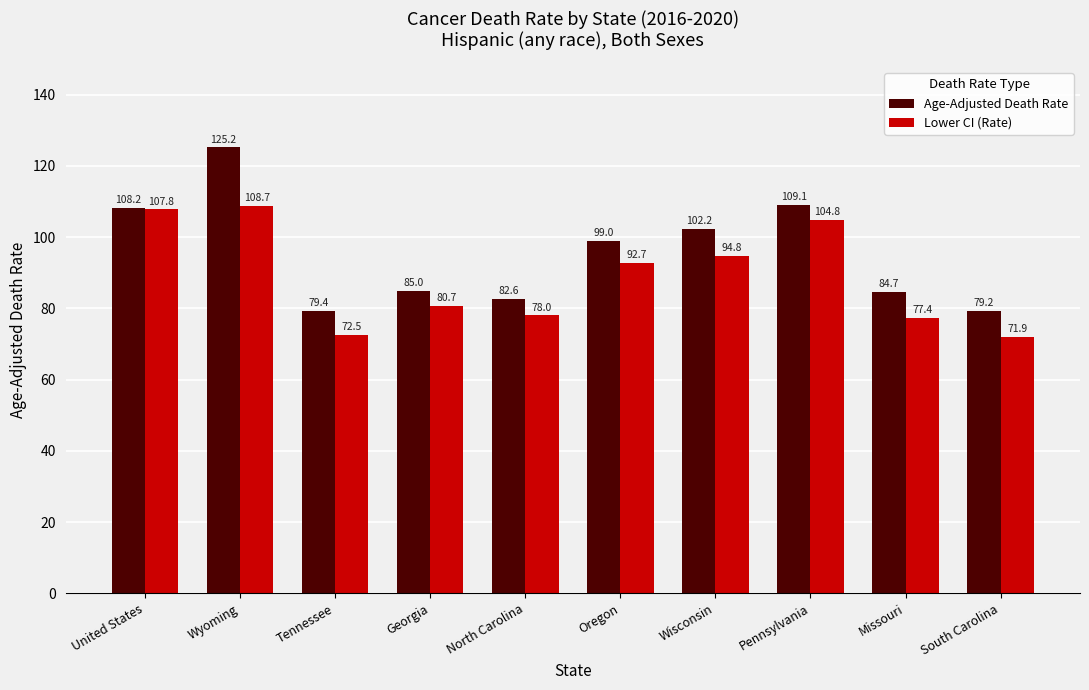

What is the maximum value for Age-Adjusted Death Rate?

125.2